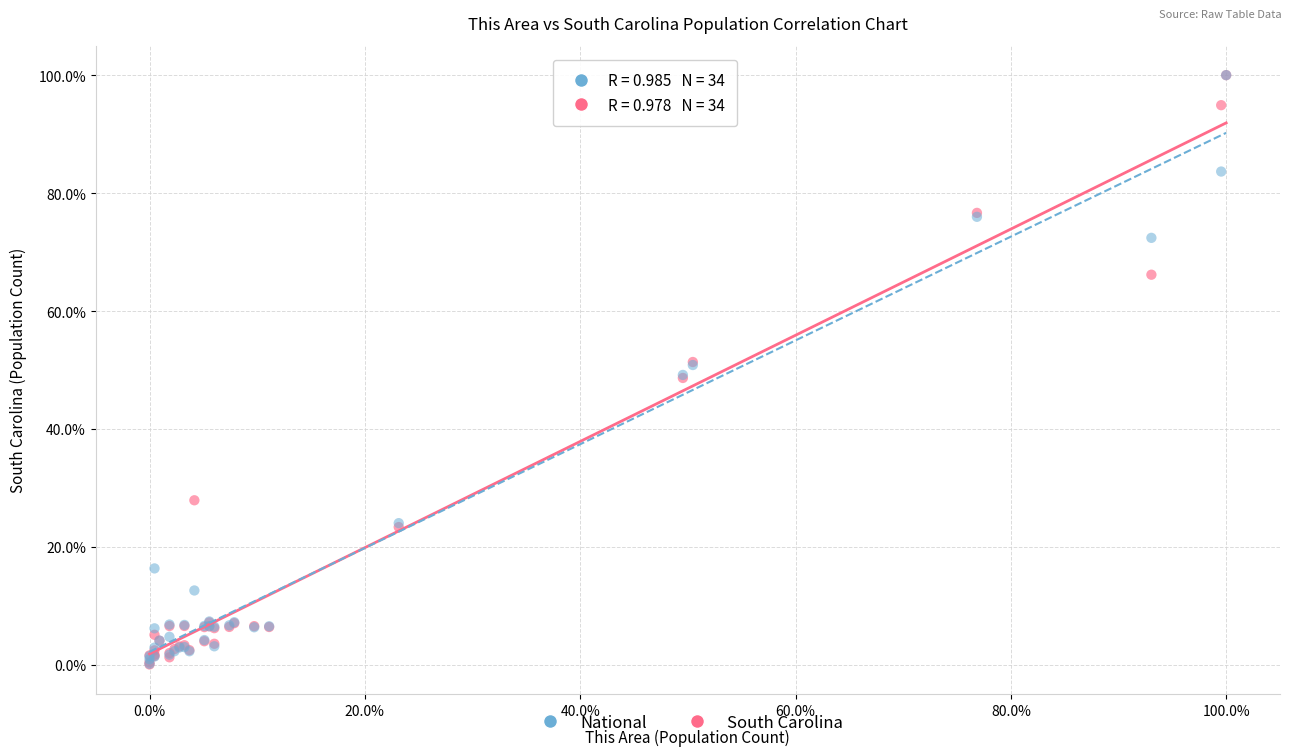

Which series has the widest spread of Y values?

South Carolina